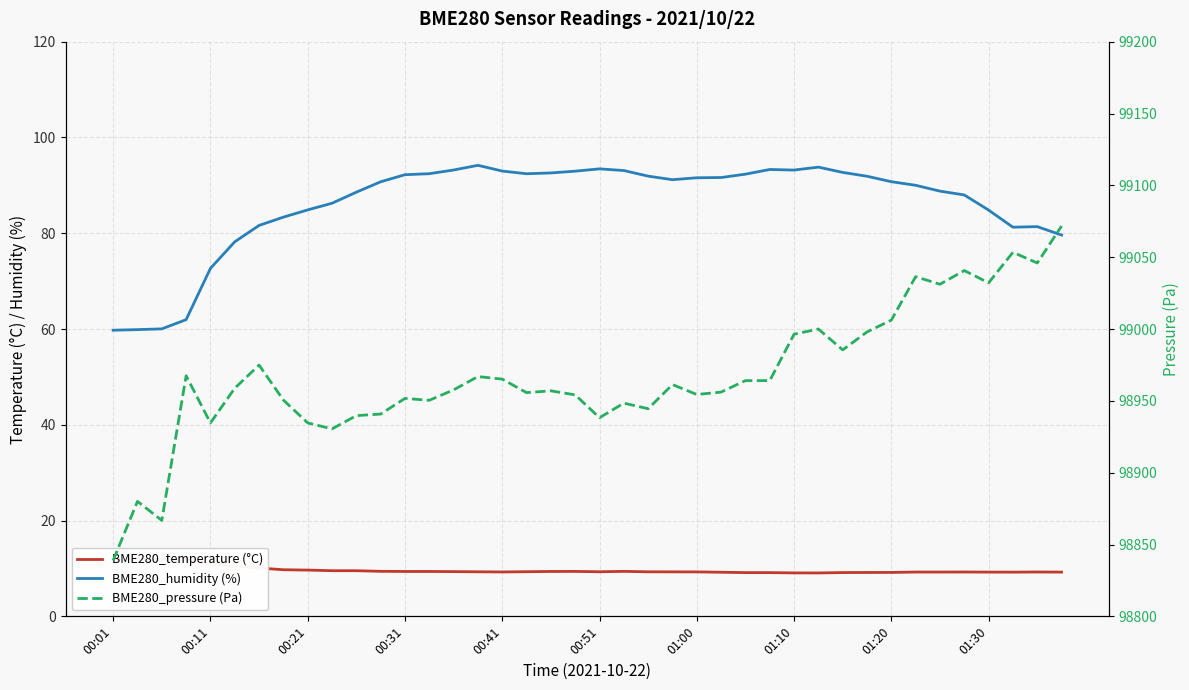

The value of BME280_temperature (°C) at 30 is 13.8. True or false?

False